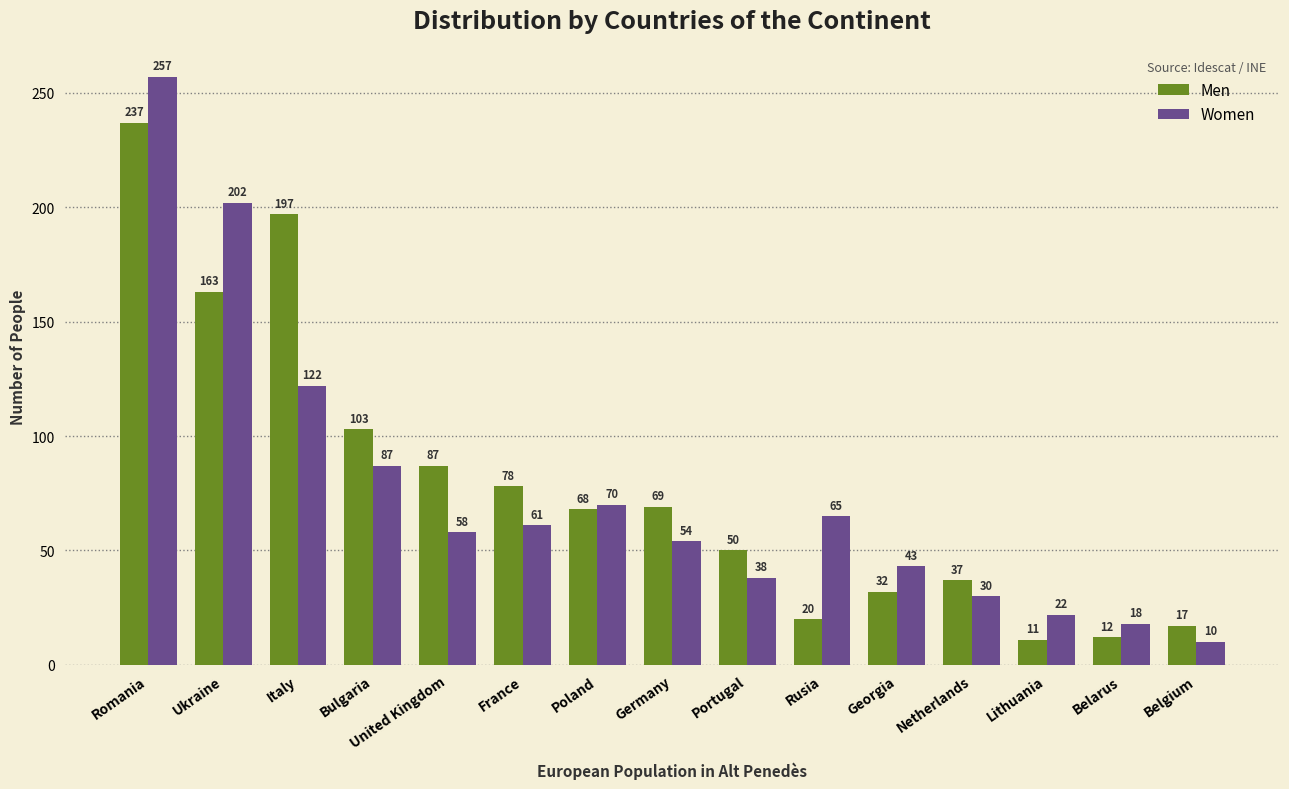

List the series in order of their peak value, lowest first.

Men, Women